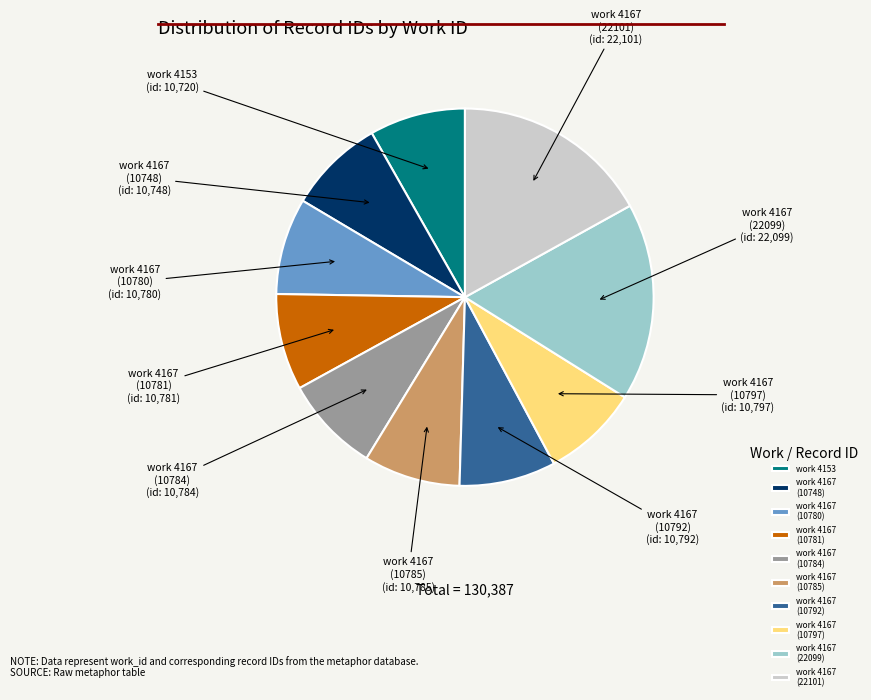

Do work 4167 (10792) and work 4167 (22099) together represent more than half of the pie?

No